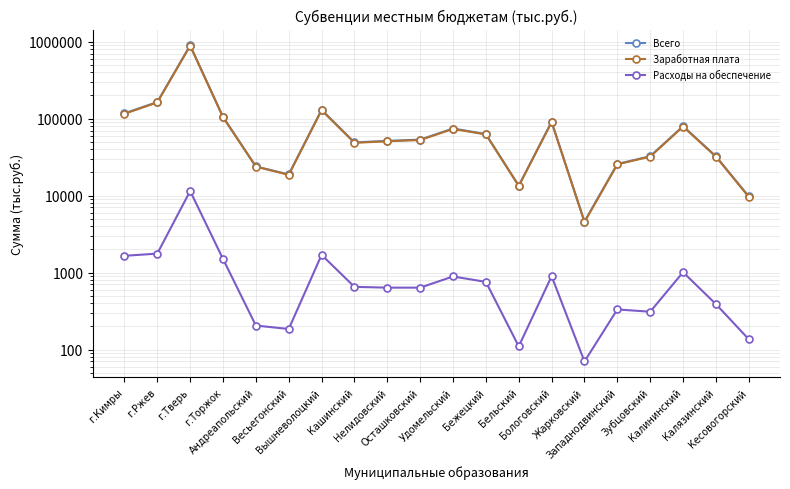

Rank the categories by Всего value from highest to lowest.

г.Тверь, г.Ржев, Вышневолоцкий, г.Кимры, г.Торжок, Бологовский, Калининский, Удомельский, Бежецкий, Осташковский, Нелидовский, Кашинский, Зубцовский, Калязинский, Западнодвинский, Андреапольский, Весьегонский, Бельский, Кесовогорский, Жарковский